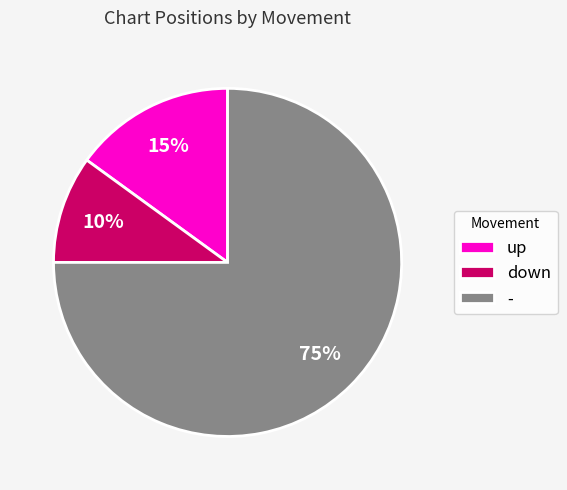

Which has a higher value, down or -?

-